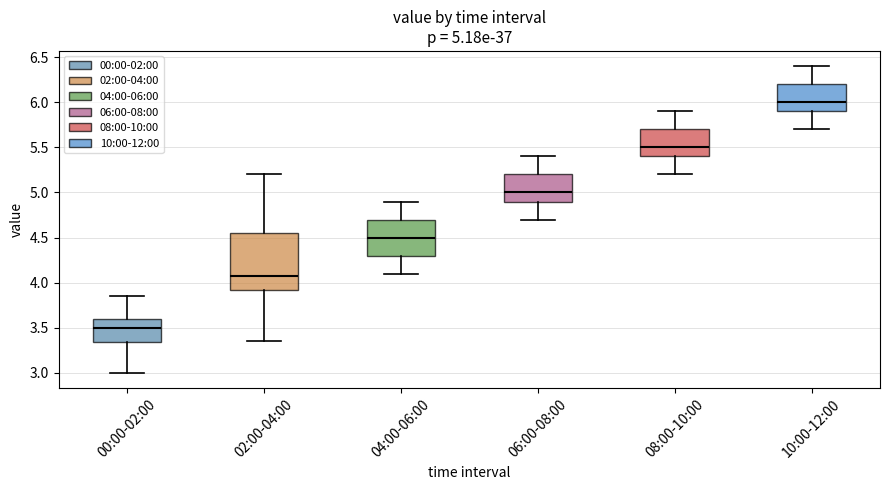

Which box's median line is the highest?

10:00-12:00